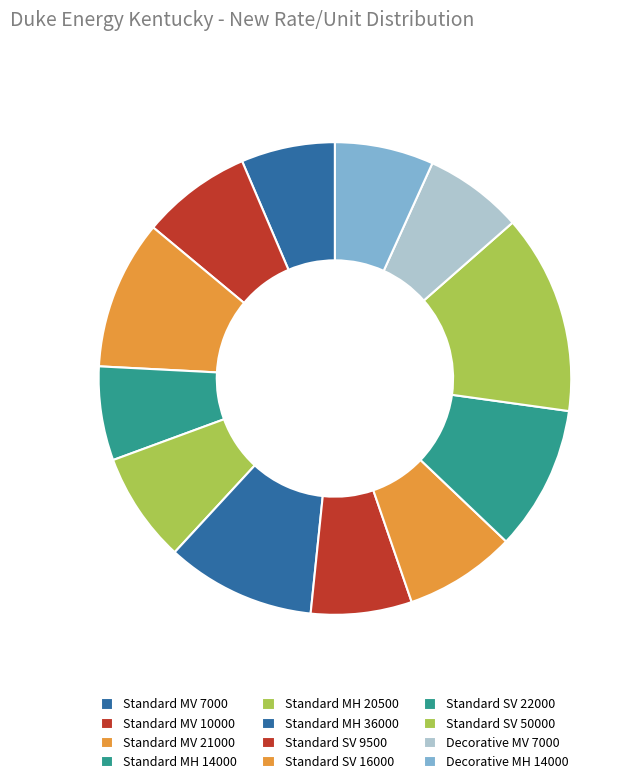

What percentage do Standard MH 36000 and Standard MH 20500 together represent?

17.8%